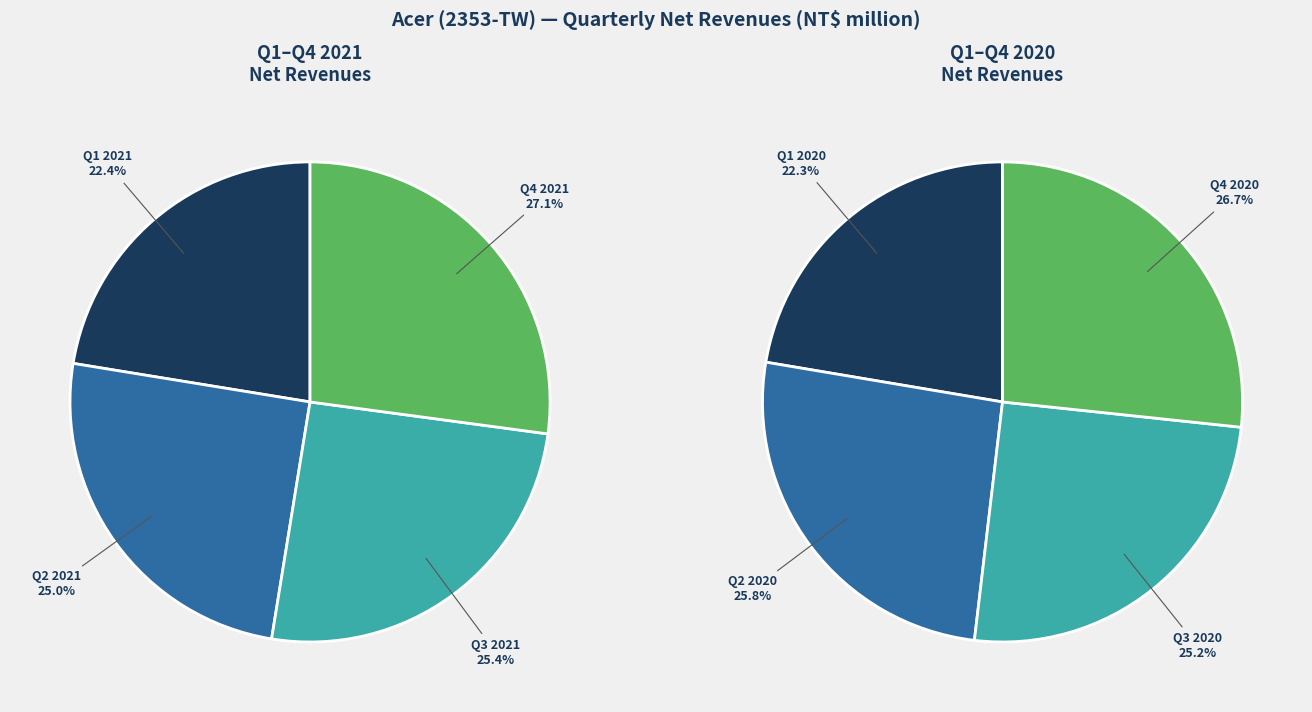

To the nearest percent, what portion does Q3 represent?

25%